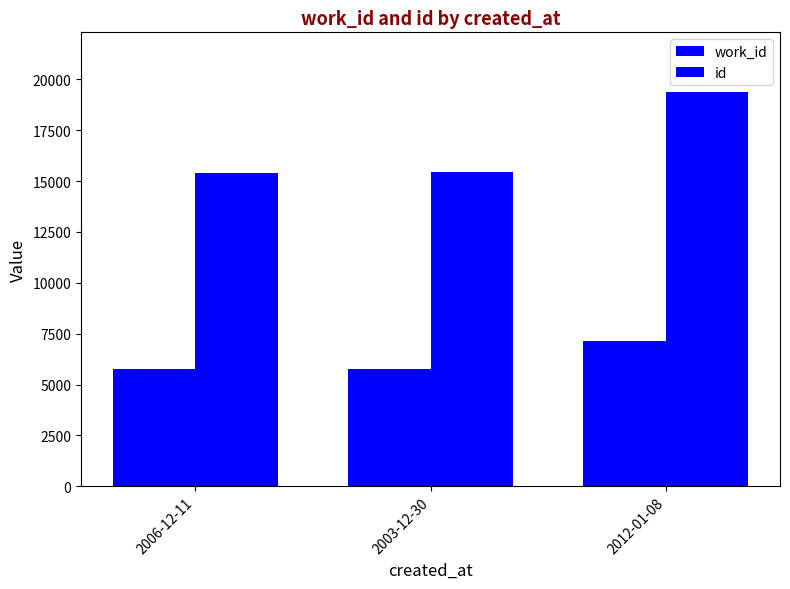

How many values in the id series are below 15423?

1